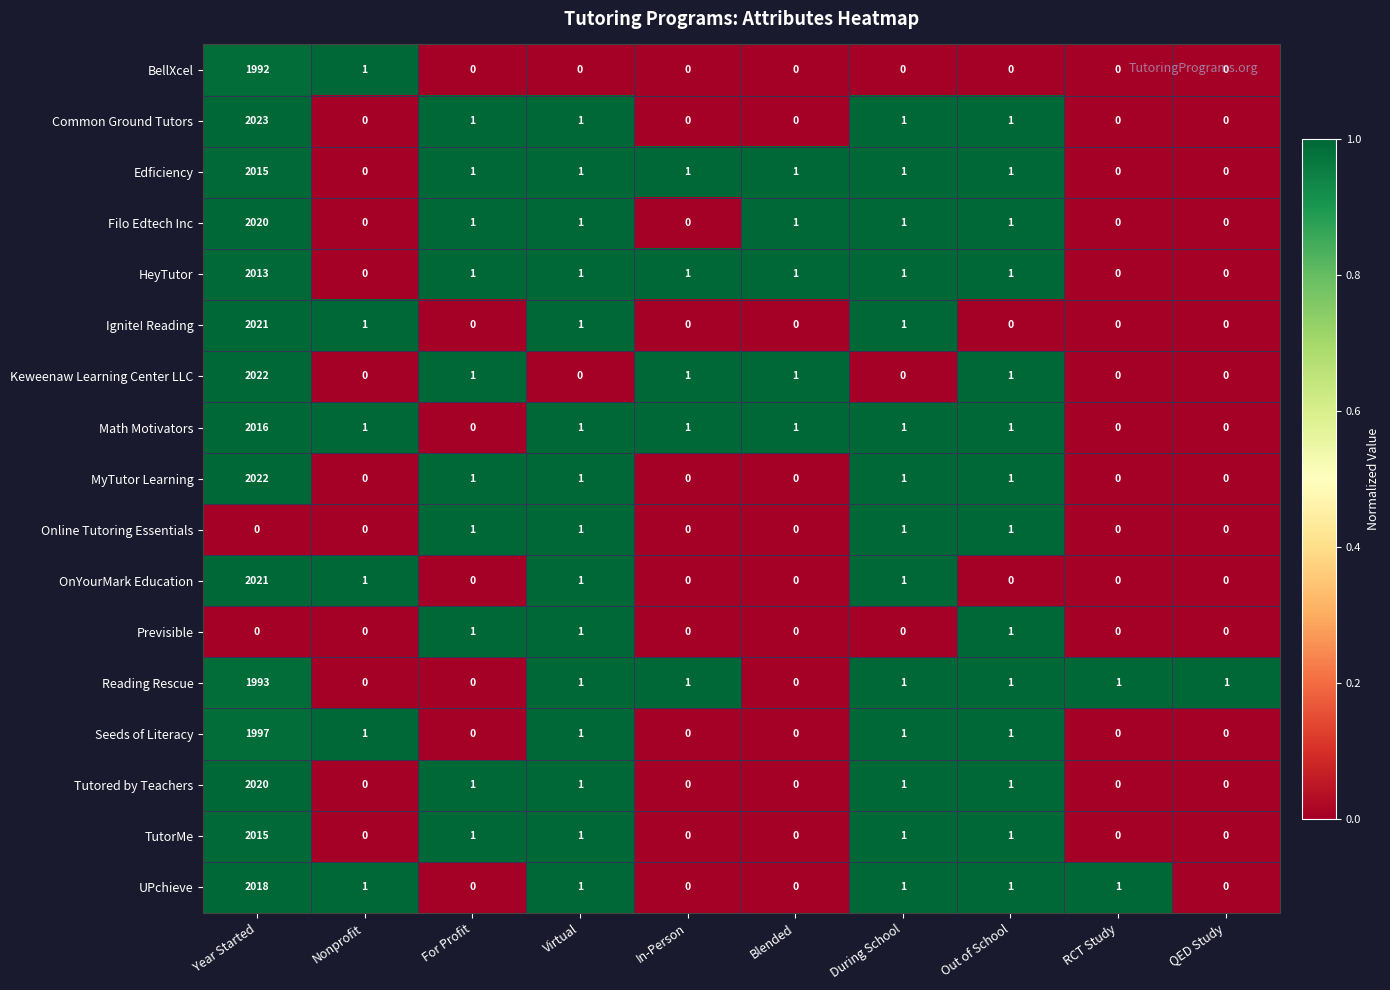

Is it true that Common Ground Tutors equals 1166 at Nonprofit?

False